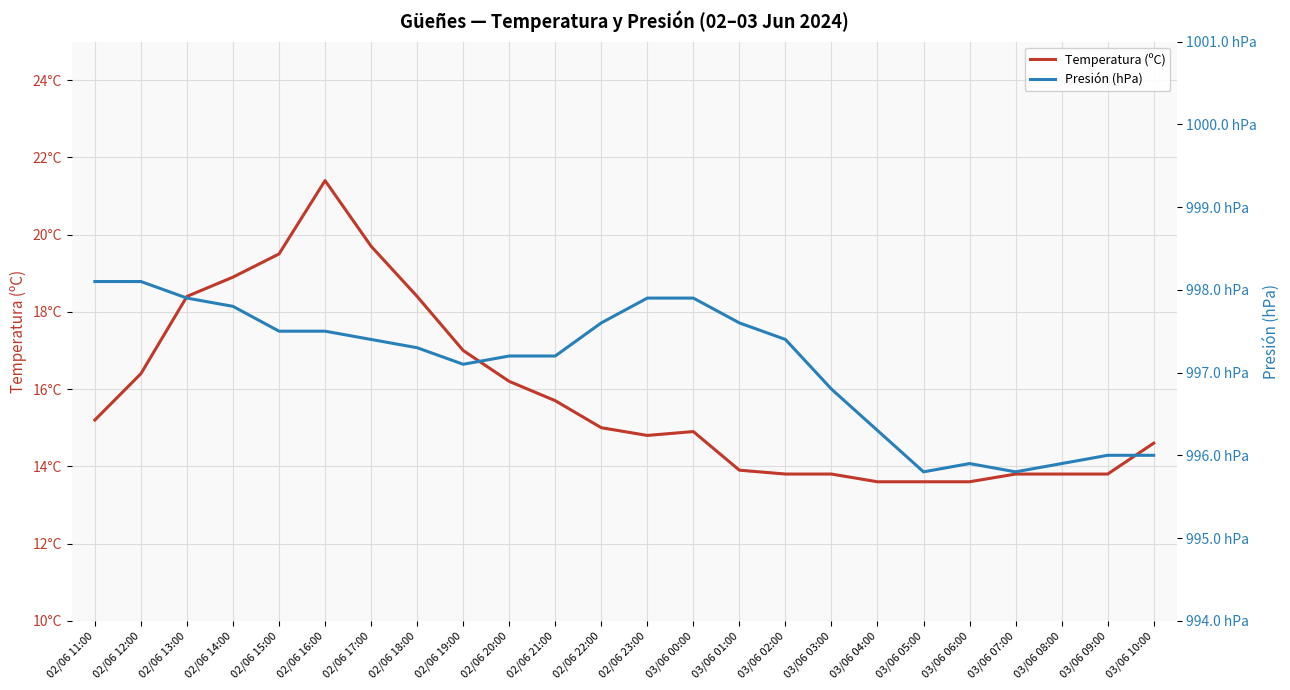

What is the greatest value displayed?

998.1